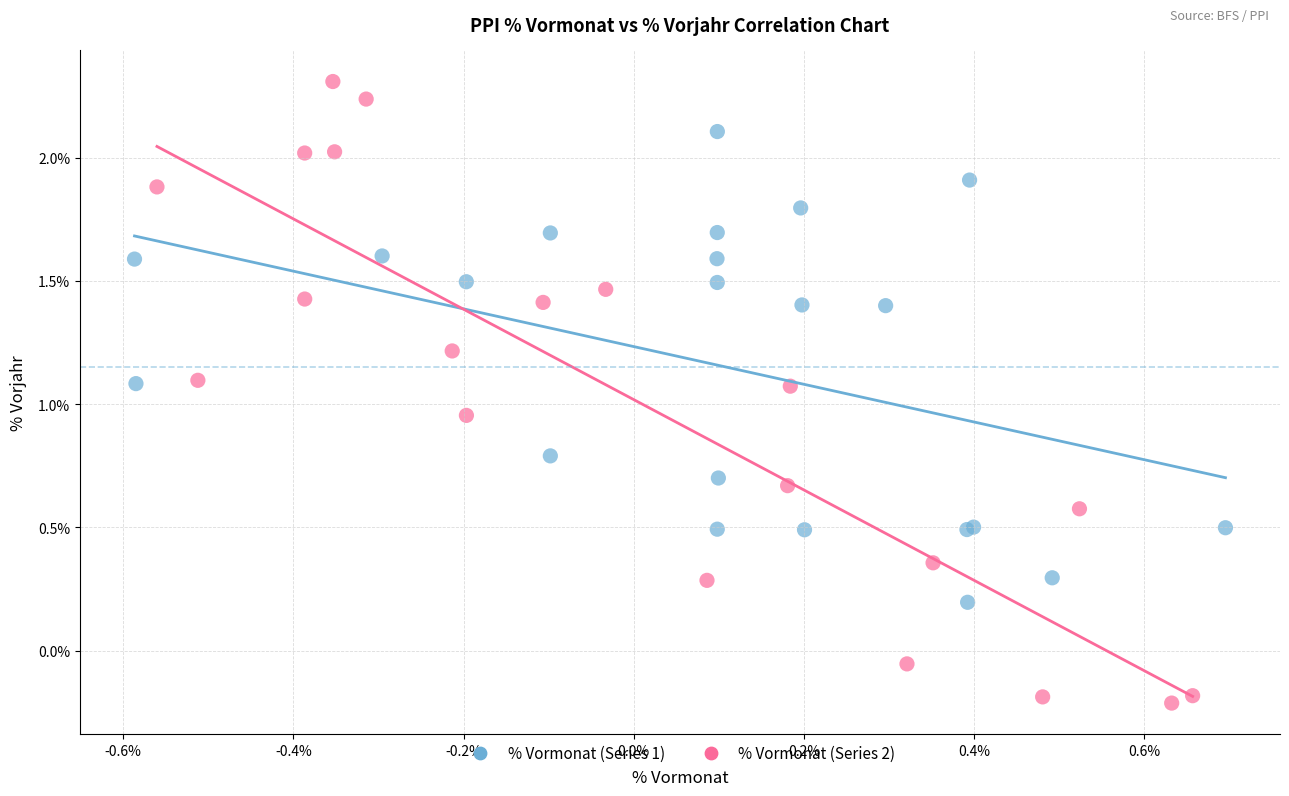

Which series reaches the maximum Y coordinate?

% Vormonat (Series 2)